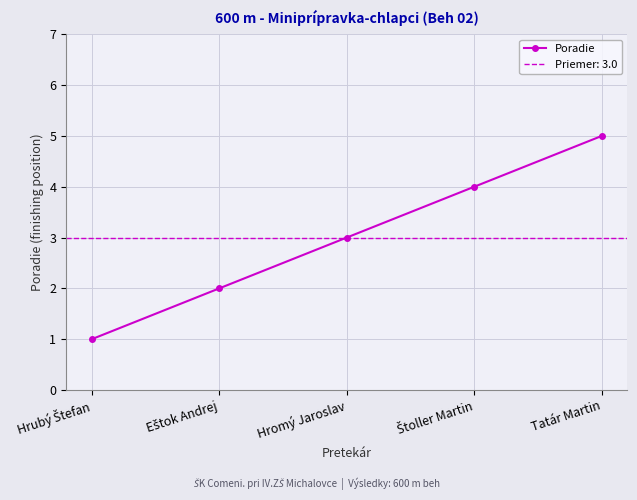

True or false: the data has more than 2 interior local peaks.

False